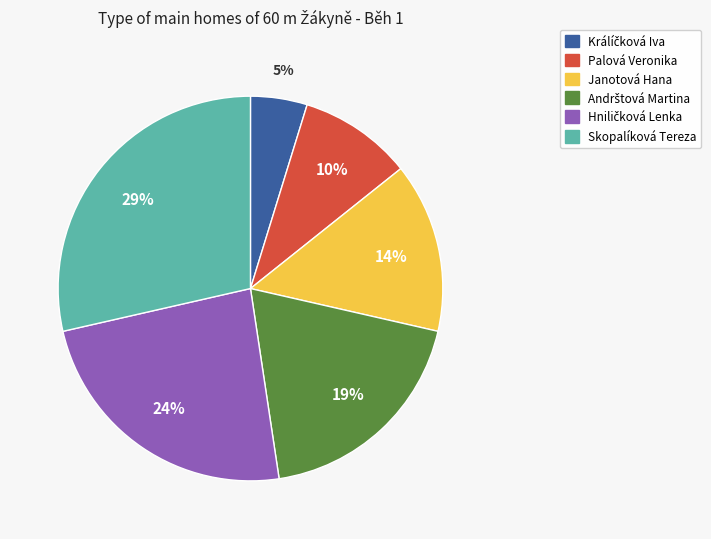

True or false: Janotová Hana accounts for 28% of the total.

False